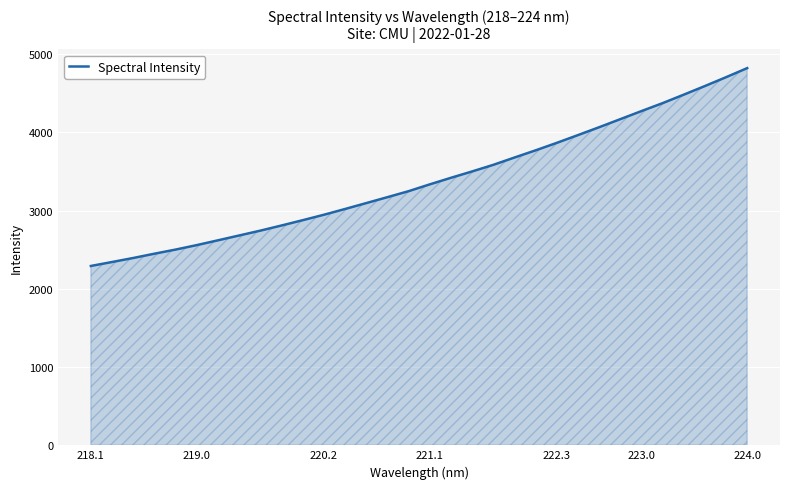

What is the maximum value shown in the chart?

4819.9